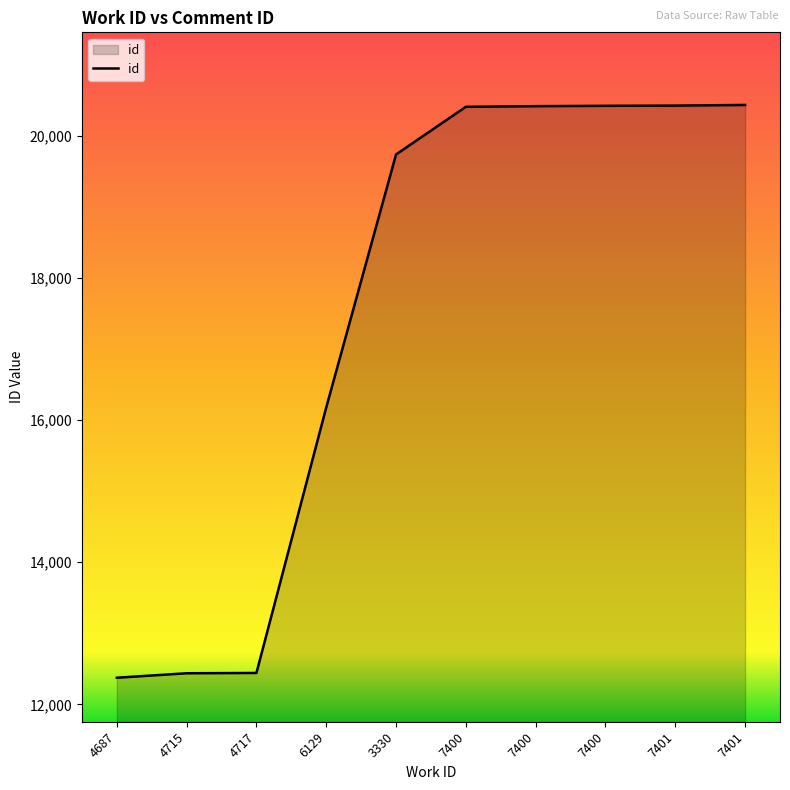

True or false: the data has more than 2 interior local peaks.

False